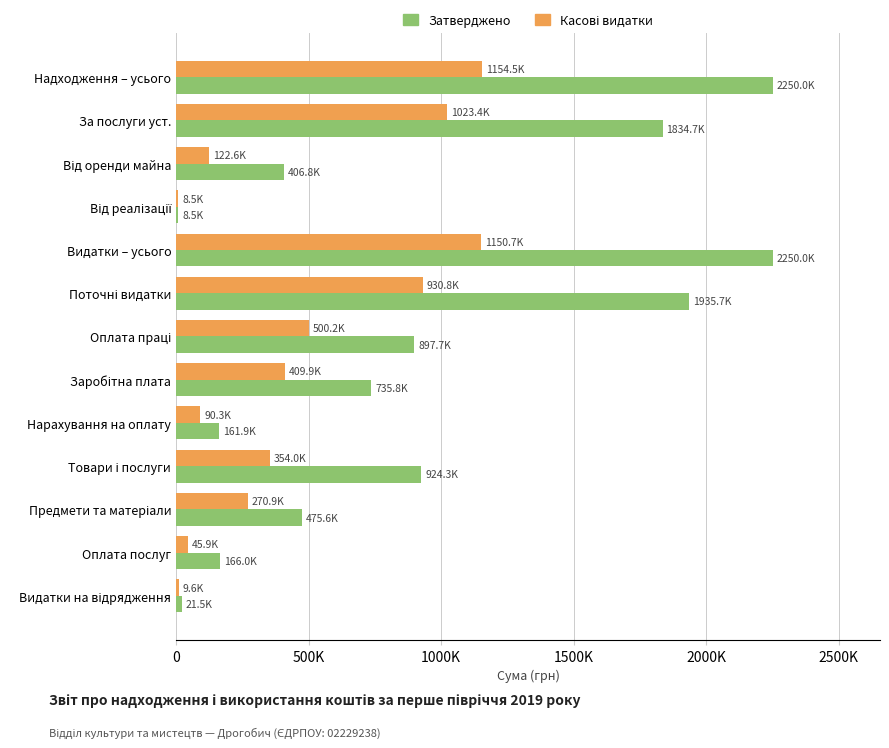

What are all the series names shown in the legend?

Затверджено, Касові видатки